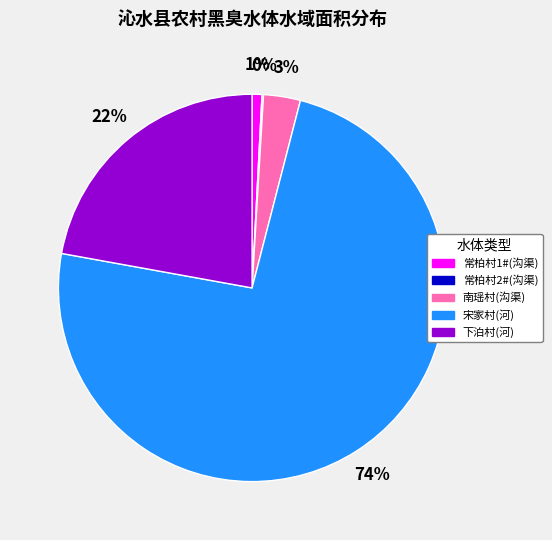

Which category accounts for the majority?

宋家村(河)